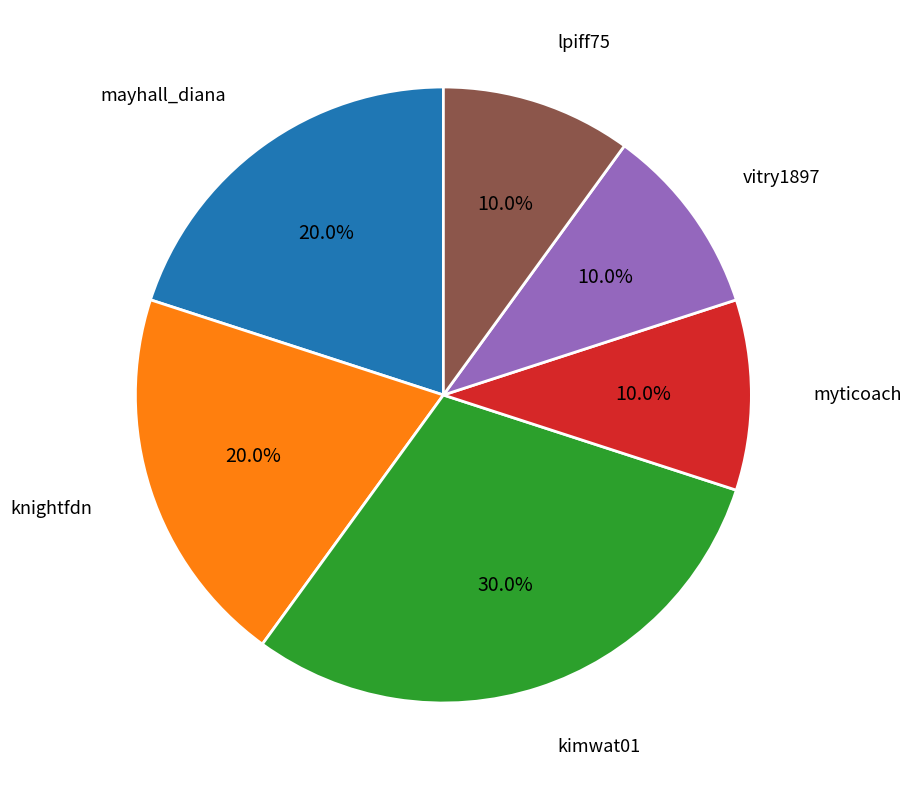

Does any single category account for the majority?

No